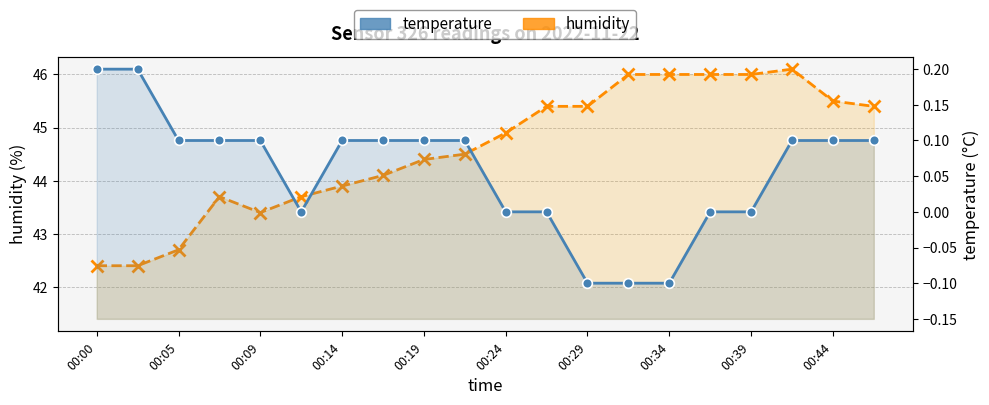

What are all the series names shown in the legend?

humidity, temperature